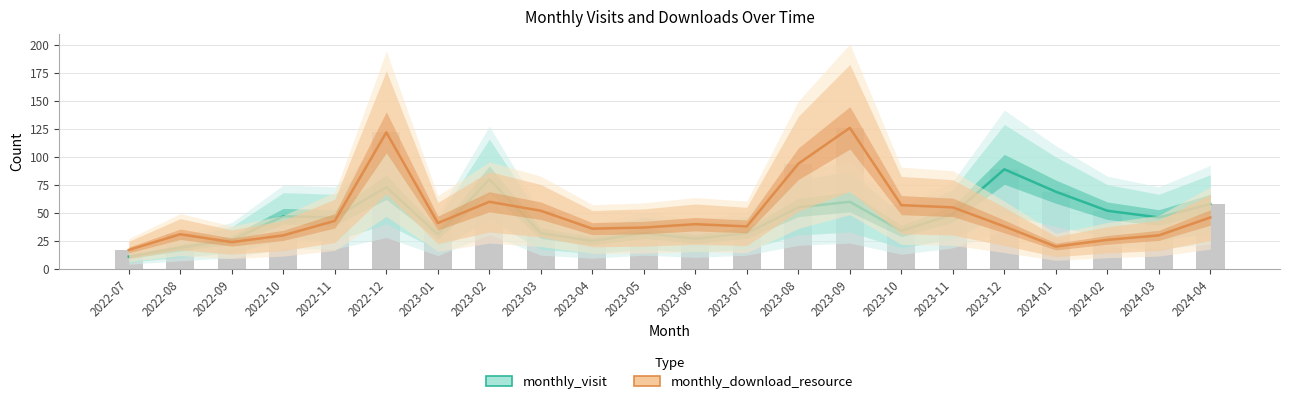

At which label does monthly_download_resource first exceed 40?

2022-11